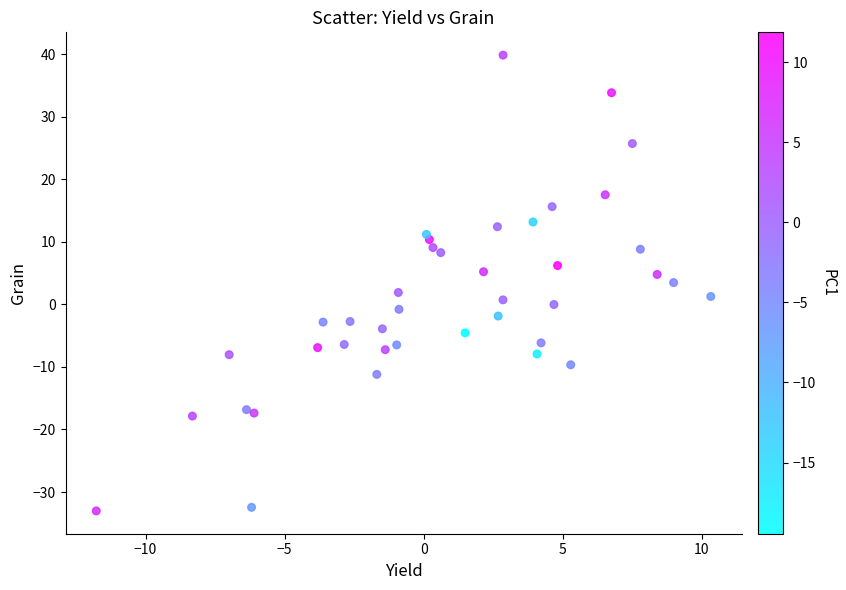

What is the range of X values (max minus min)?

22.1